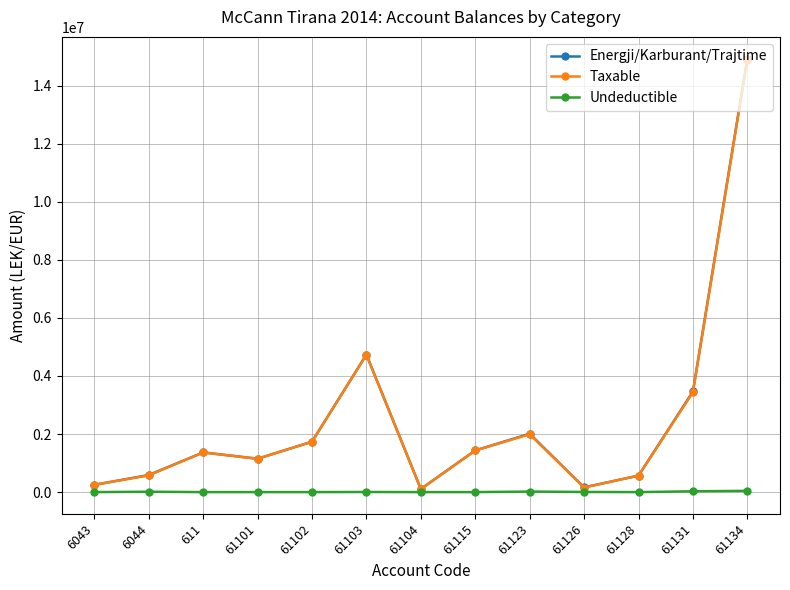

Where does the Undeductible series first go above 250?

6044